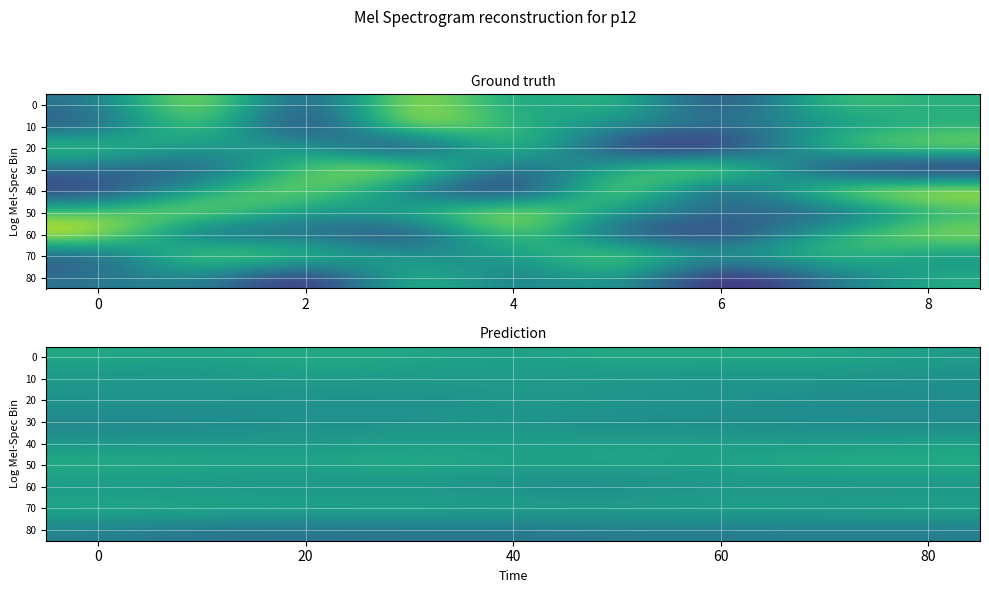

What is the total value across all series at 2?

47.0